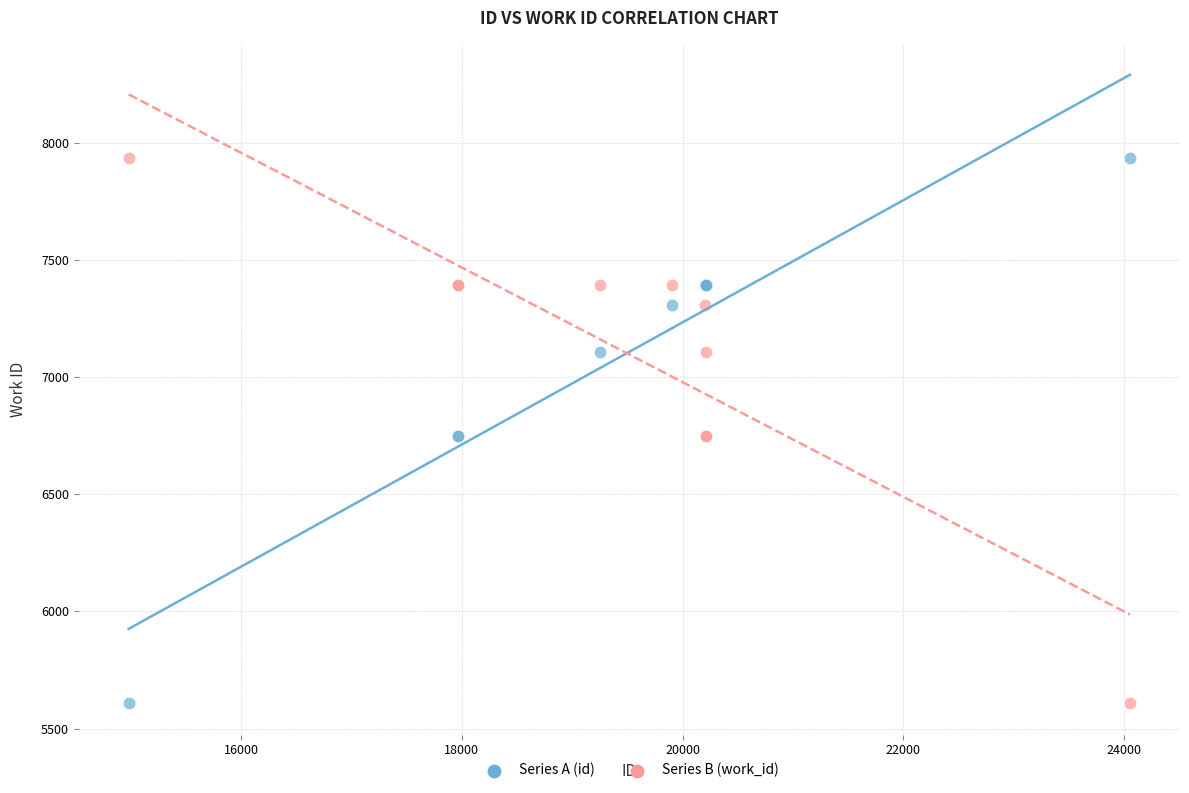

What is the X range (max minus min) for the scatter plot?

9073